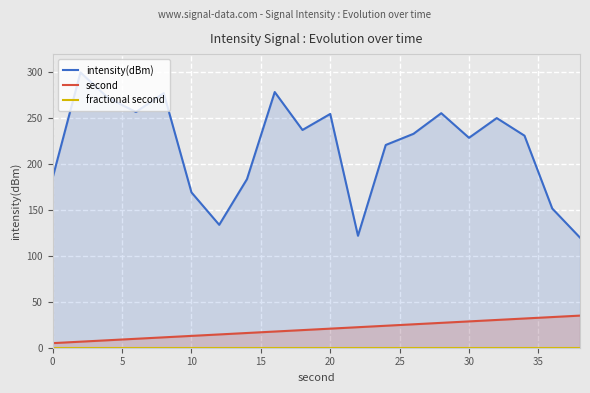

What is the difference between the maximum and minimum values in the intensity(dBm) series?

180.0